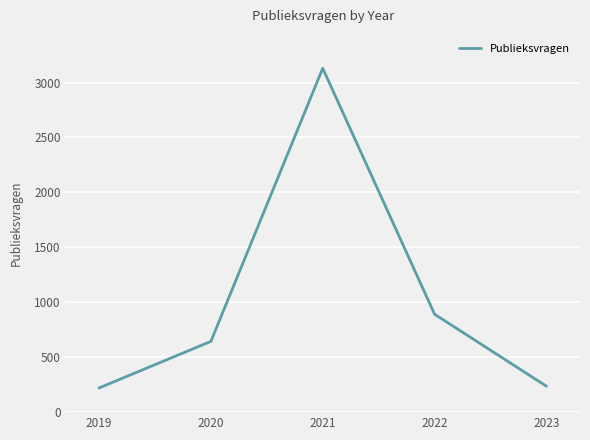

True or false: the data shows 1431 at 2021.

False